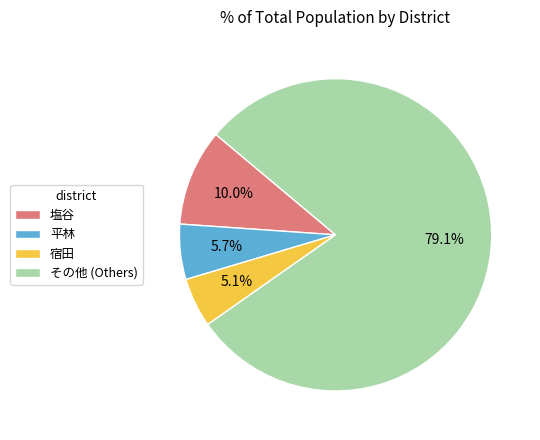

Which slice is the largest?

その他 (Others)